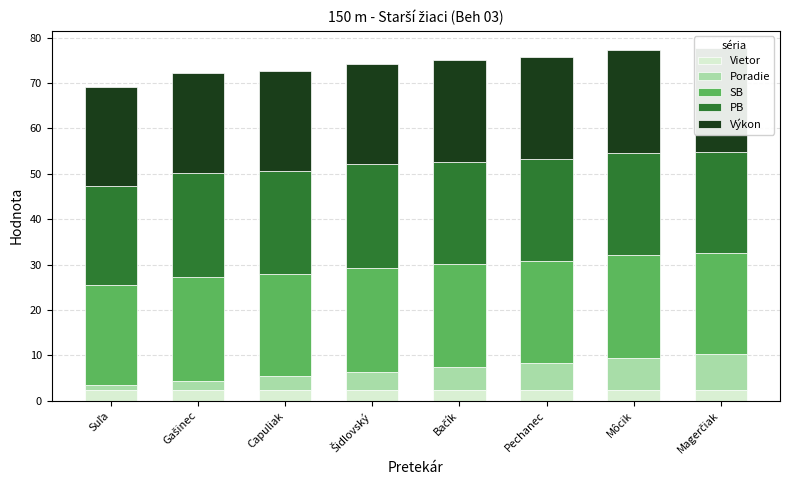

What position from the left is Gašinec?

2